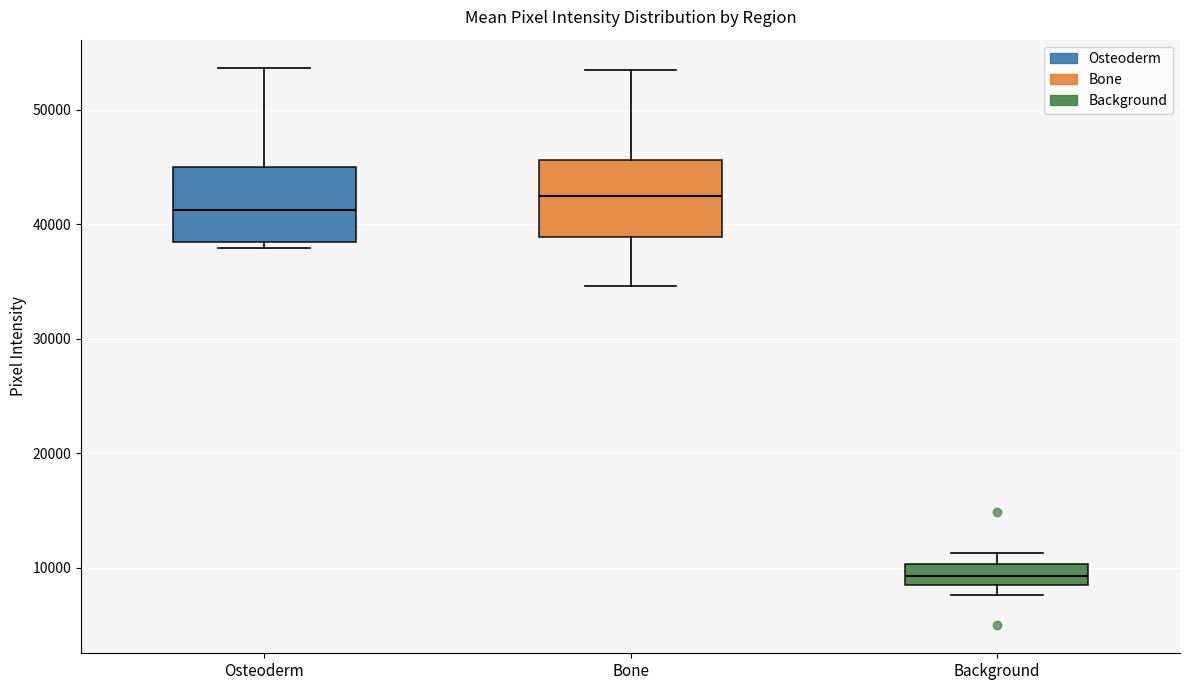

Where is the lower edge of the box for Background on the y-axis? The values are not printed on the chart, so give them approximately, as read against the axis.

8000